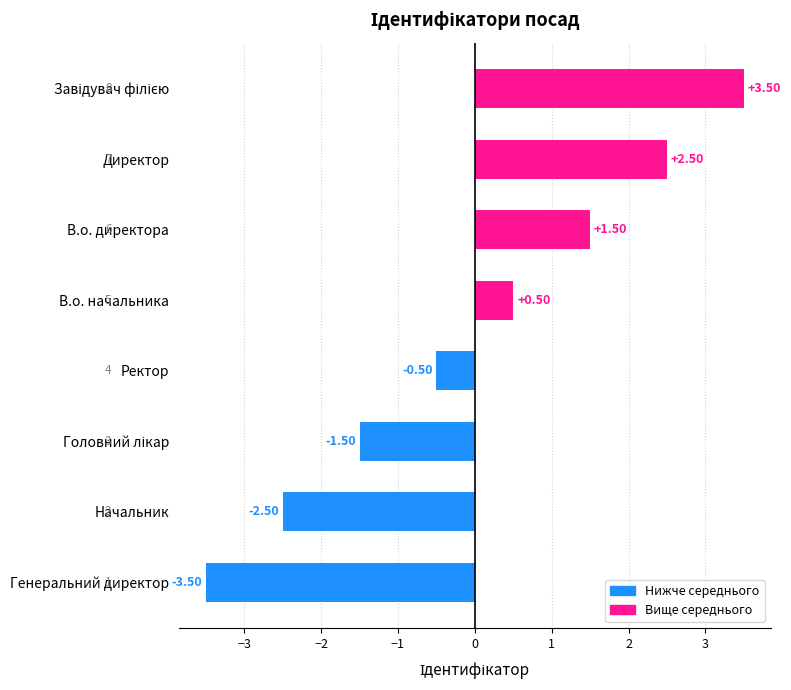

What is the minimum value shown in the chart?

-3.5